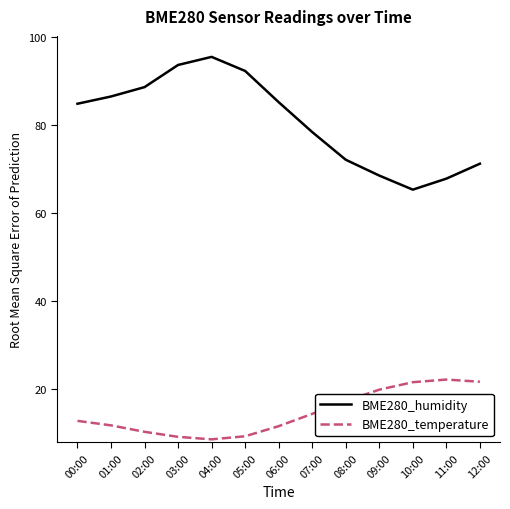

Rank the series by their maximum value, from highest to lowest.

BME280_humidity, BME280_temperature